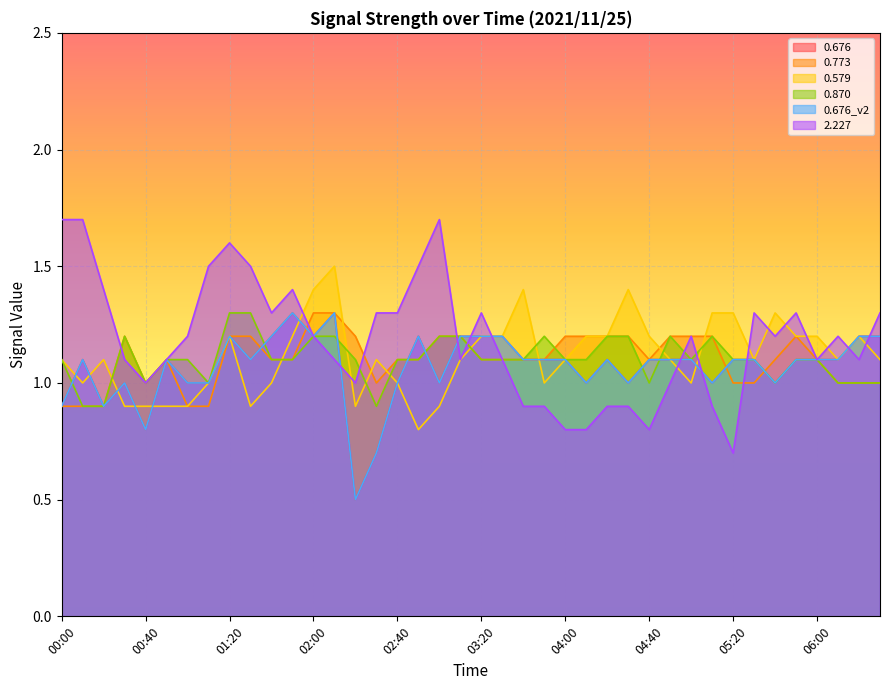

Which has a higher value, 05:30 or 05:50?

05:30